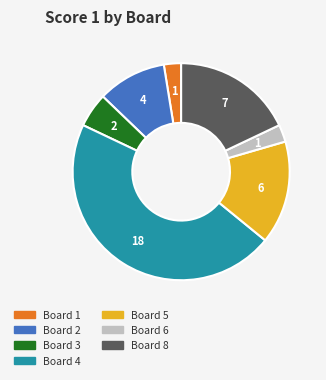

Which has a higher value, Board 5 or Board 2?

Board 5